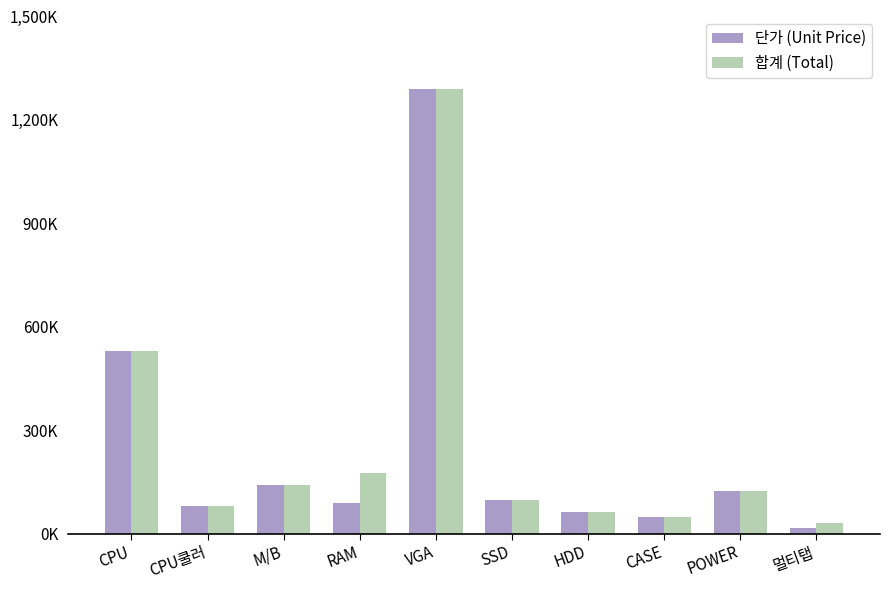

Are the bars horizontal?

No